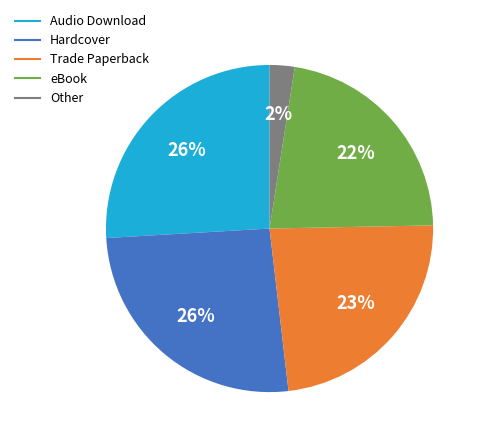

To the nearest percent, what is the average slice percentage?

20%